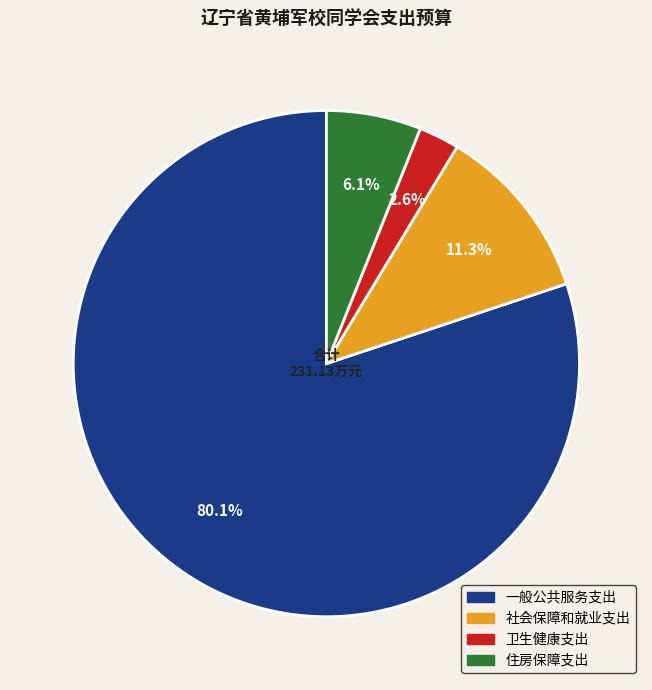

To the nearest percent, what percentage of the pie is 住房保障支出?

6%